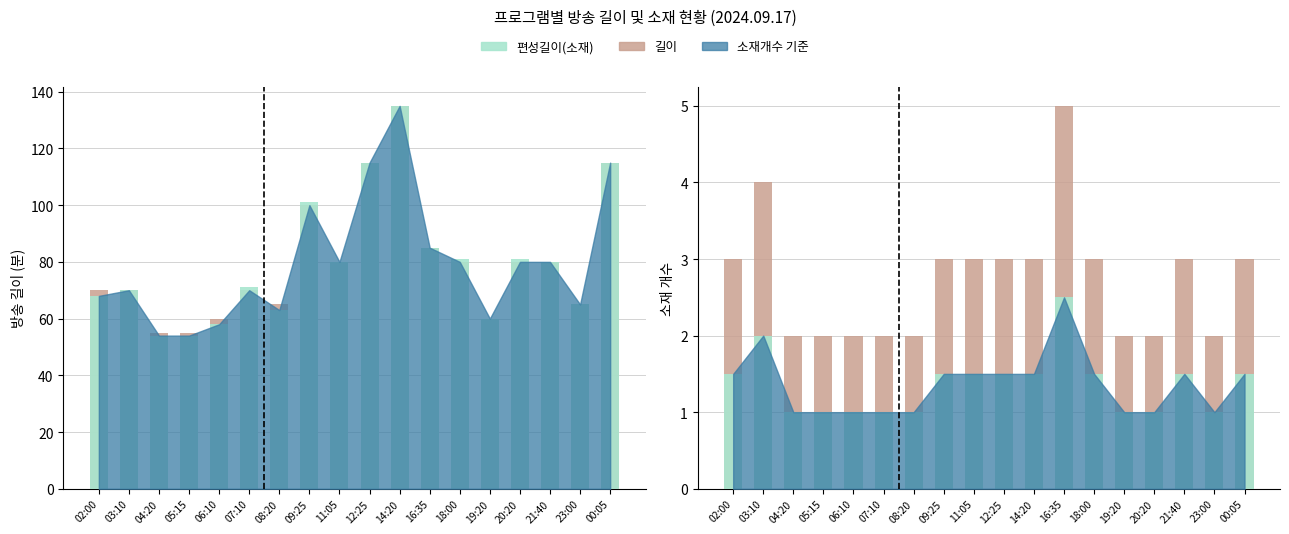

Between 18:00 and 05:15, which is larger?

18:00